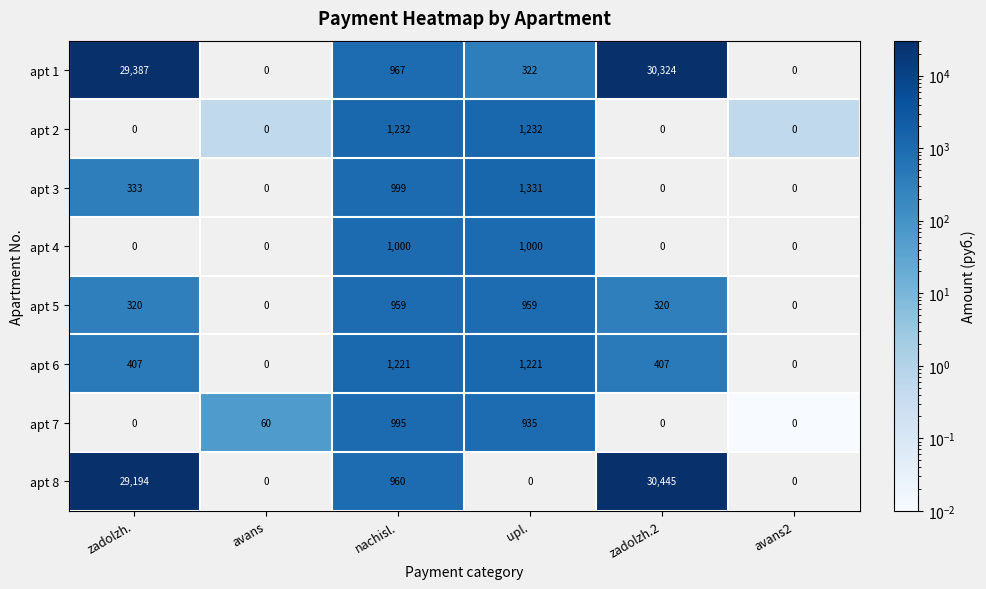

How many series are shown in this chart?

8